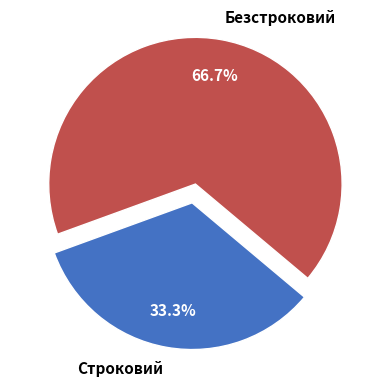

To the nearest percent, what is the combined percentage of Строковий and Безстроковий?

100%